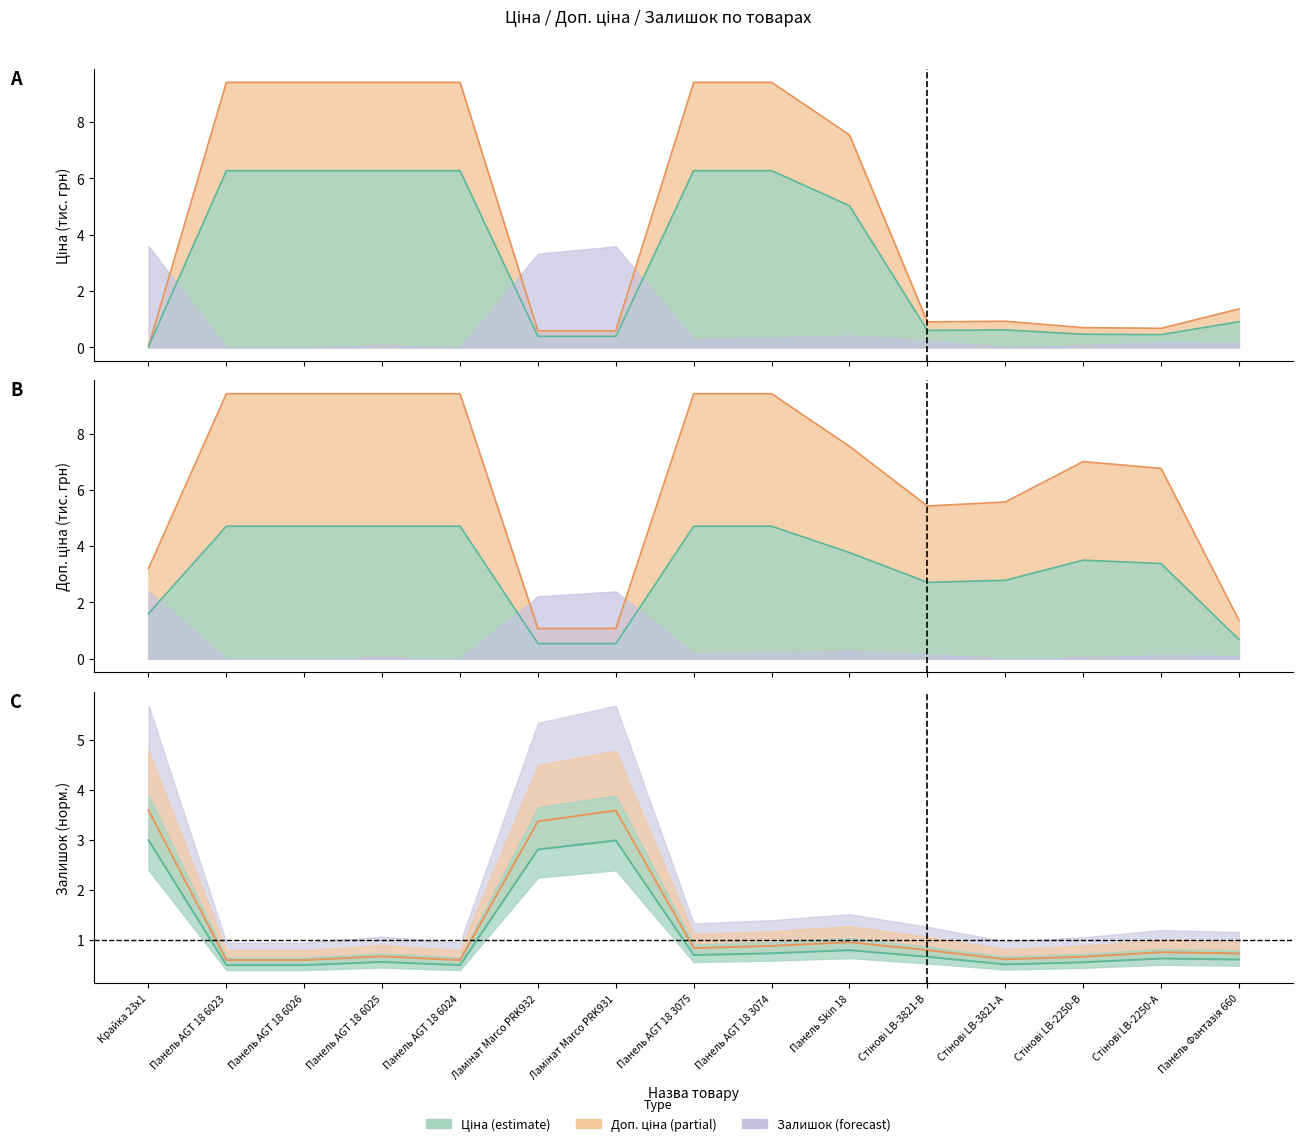

Does the chart display data point markers on the line(s)?

No